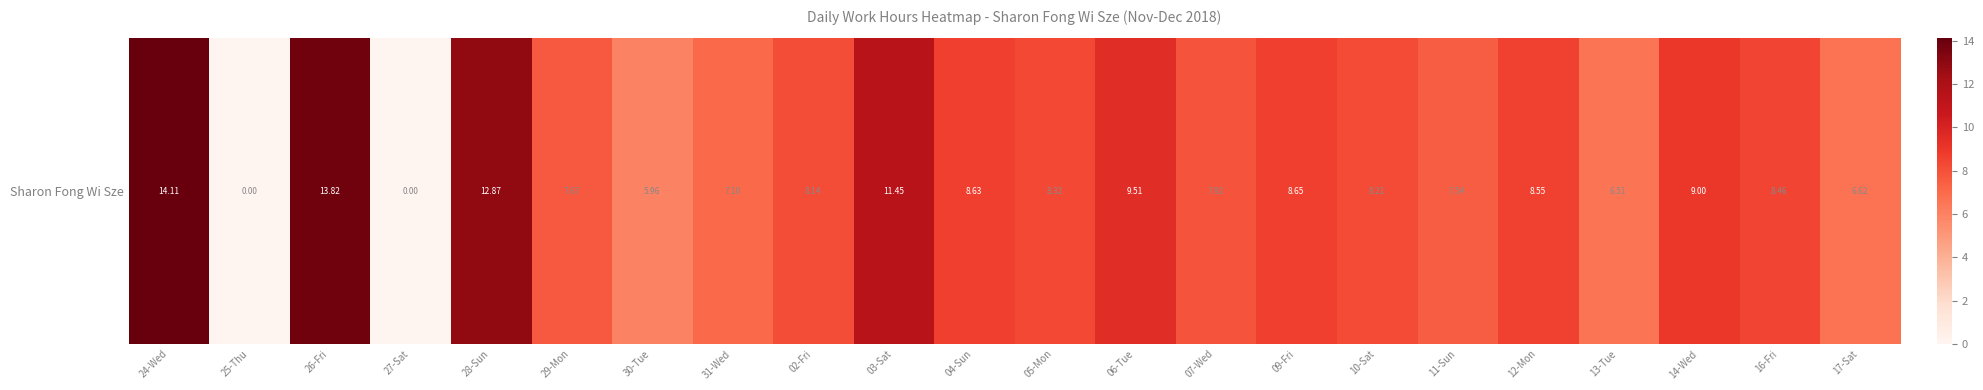

What is the sum of all values?

179.0